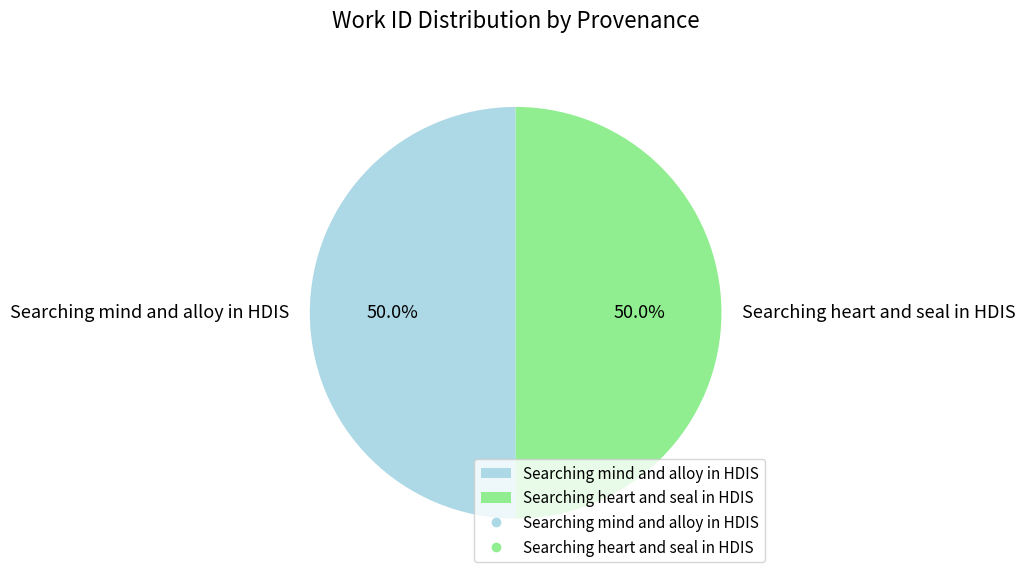

How much of the chart is everything except Searching mind and alloy in HDIS?

50.0%